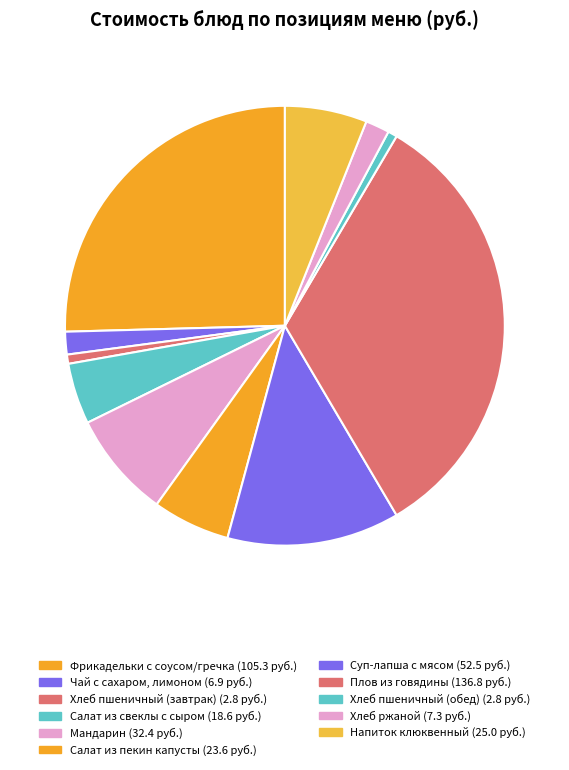

Is it true that Плов из говядины is 33% of the pie?

True